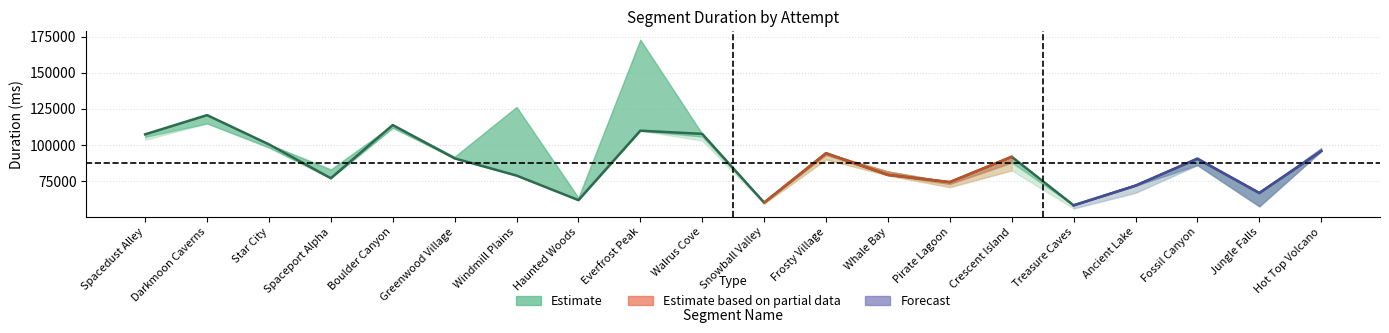

What is the average value?

87612